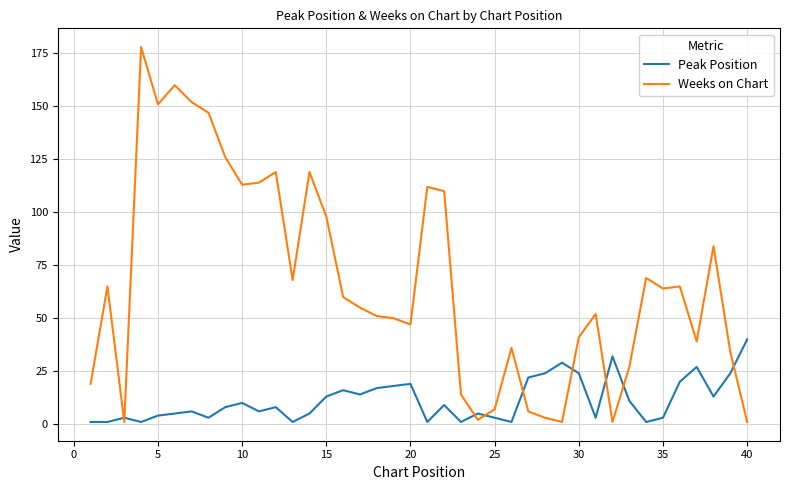

What is the maximum value for Peak Position?

40